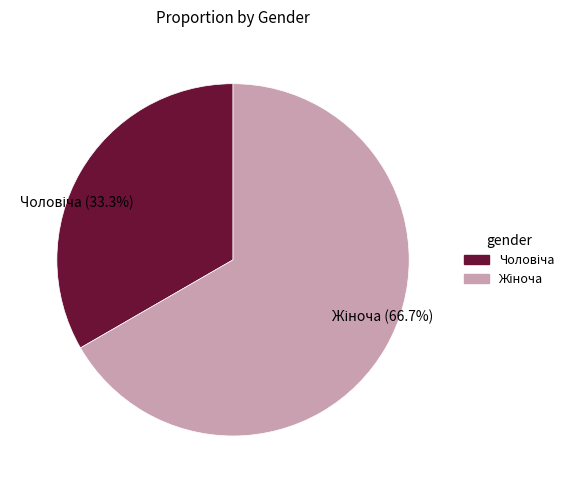

Does any single category account for the majority?

Yes